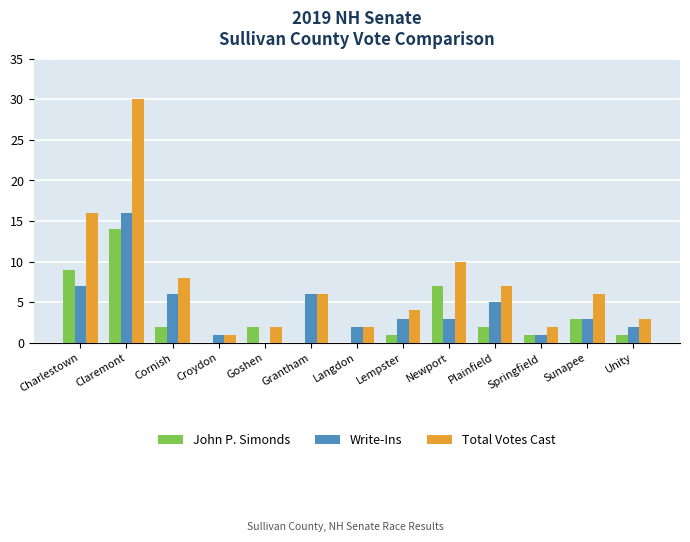

How many groups of bars are there?

13